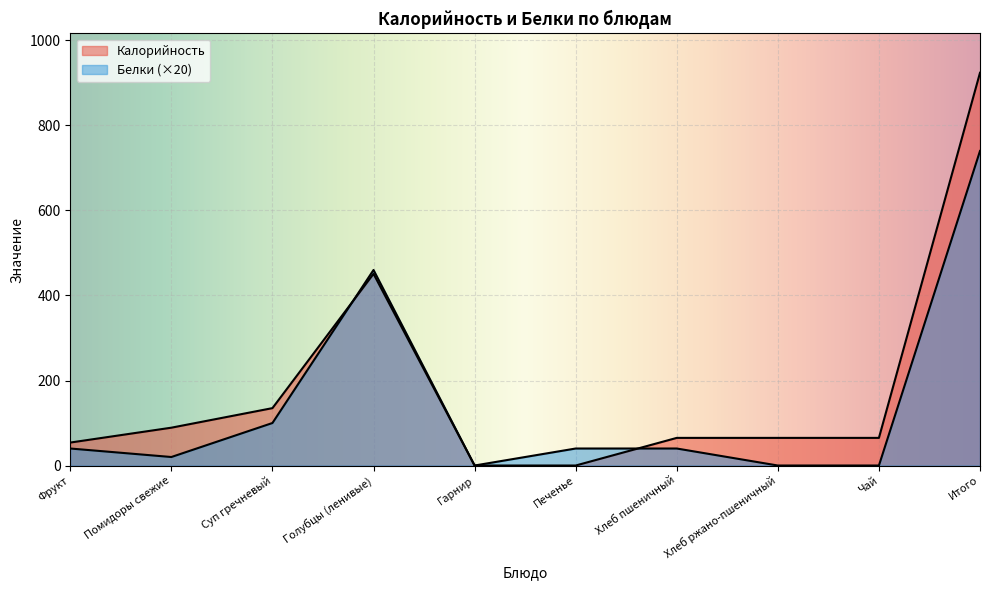

What position from the right is Хлеб ржано-пшеничный?

3